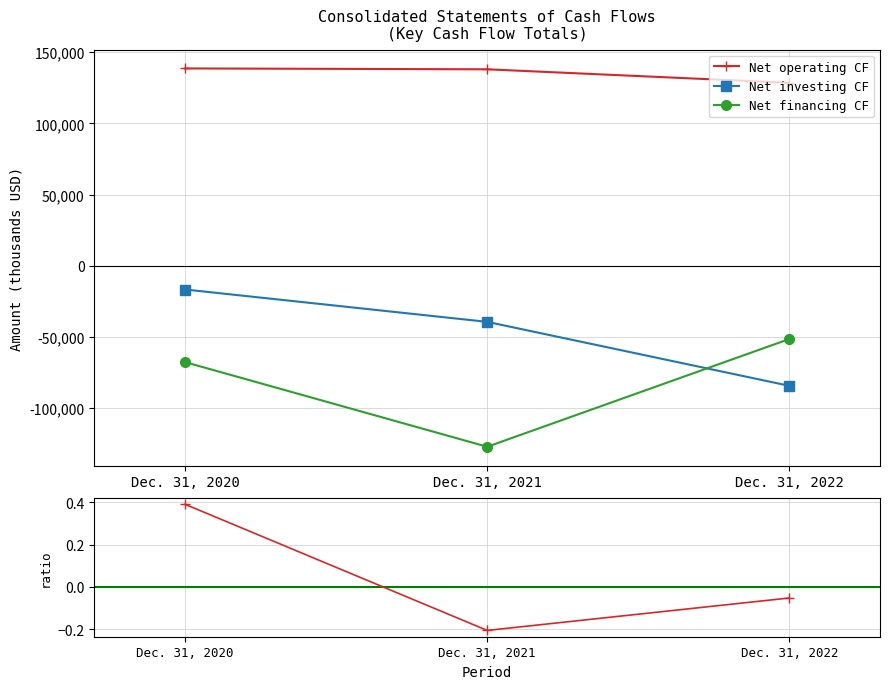

What is the minimum value shown in the chart?

-127203.0